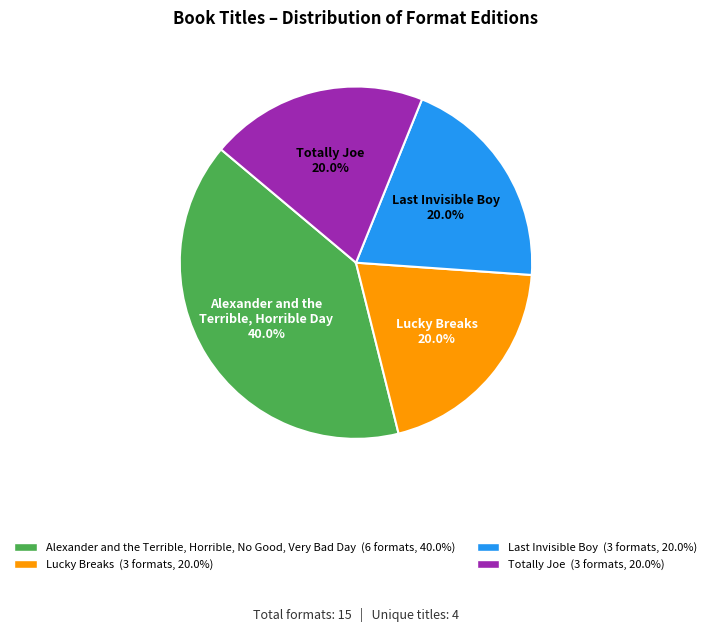

Is there a majority slice in this chart?

No